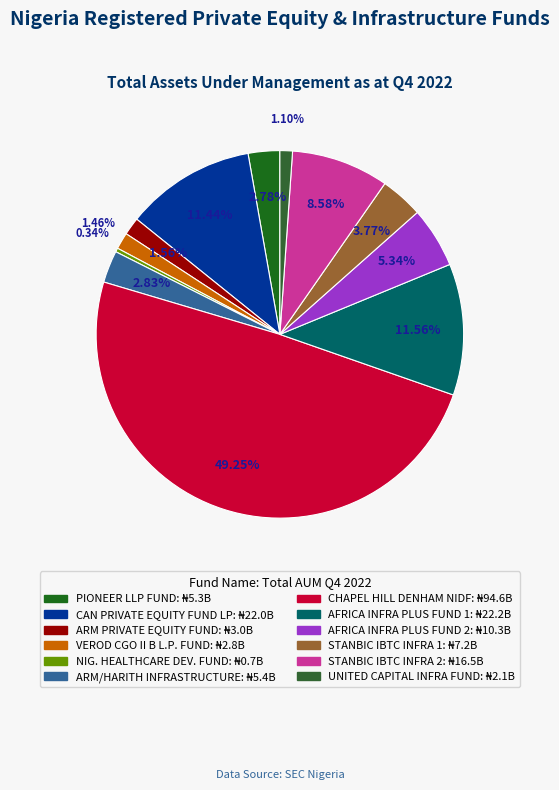

What is the change in value from ARM/HARITH INFRASTRUCTURE to STANBIC IBTC INFRA 2?

+11046028310